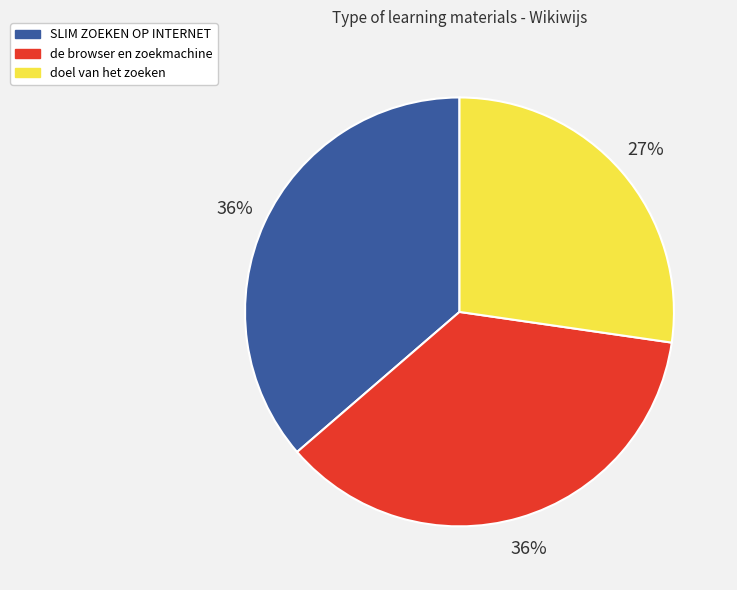

Count the number of slices in the pie.

3